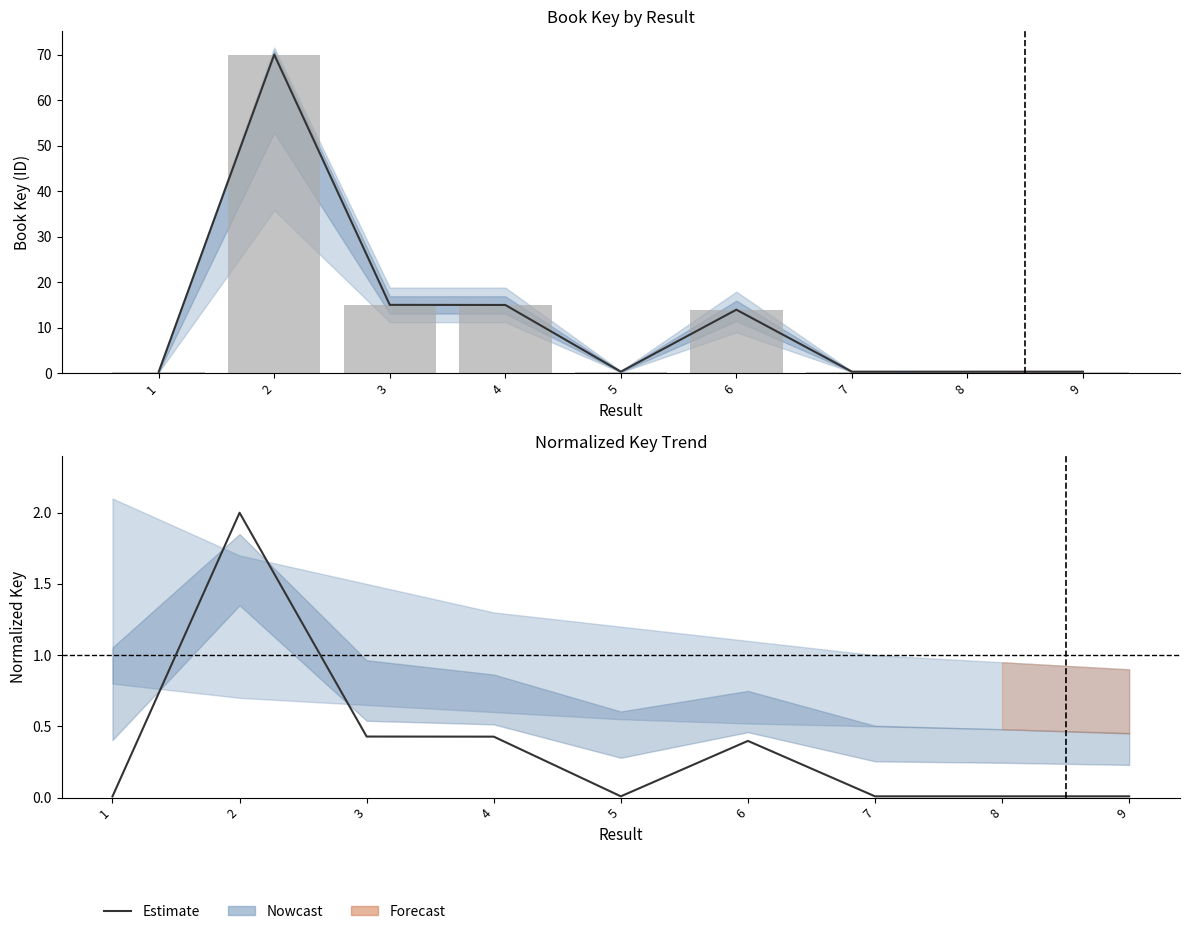

What is the change in value from 2 to 5?

-2.0